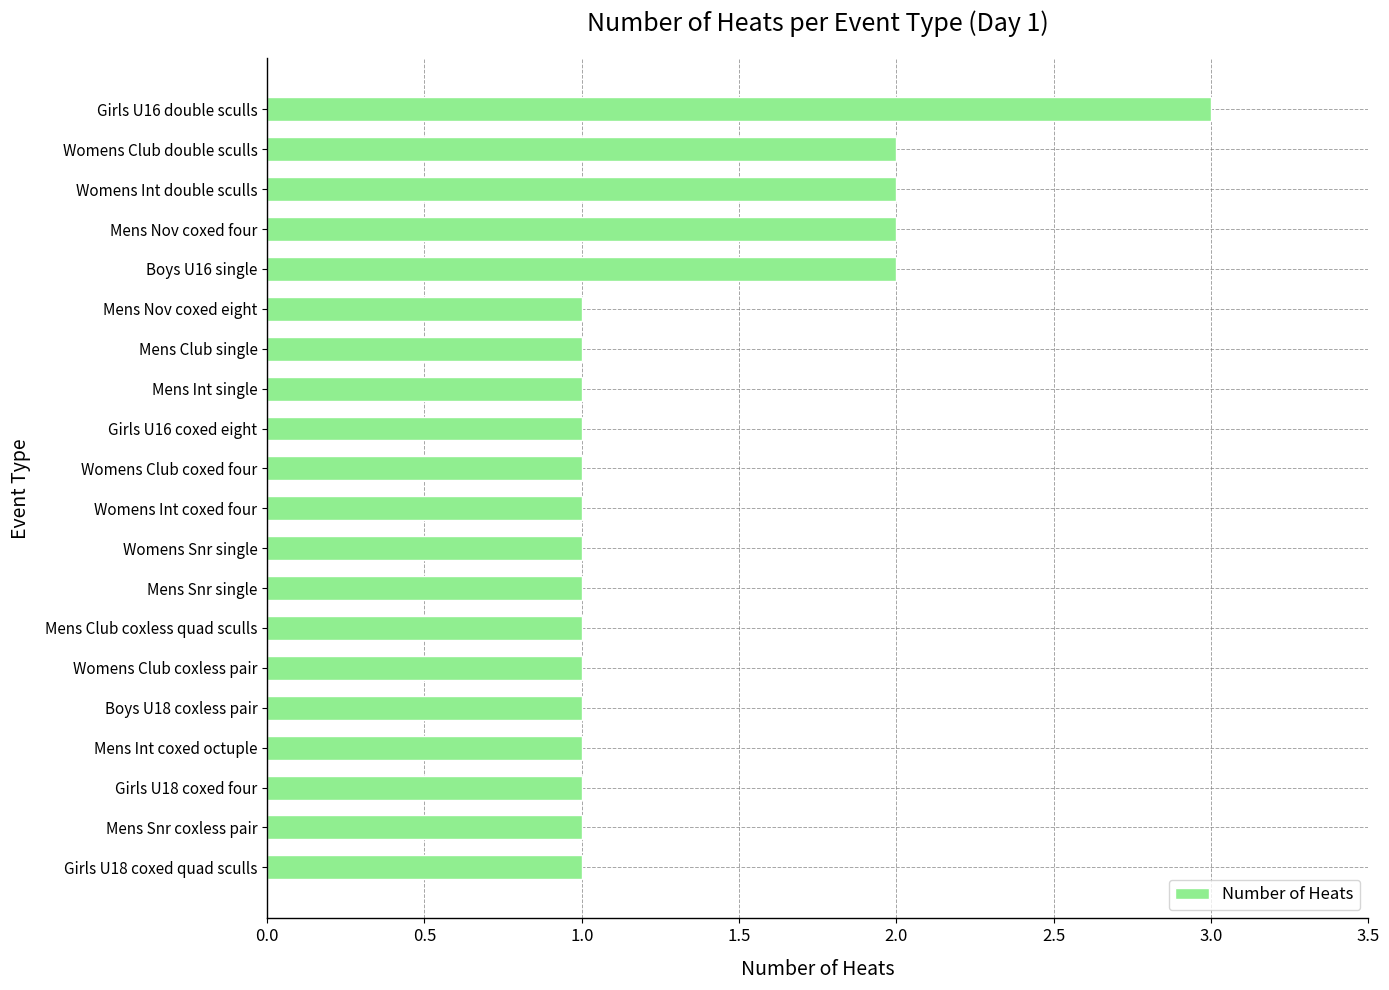

What is the ratio of the value at Mens Int coxed octuple to the value at Boys U18 coxless pair?

1.0